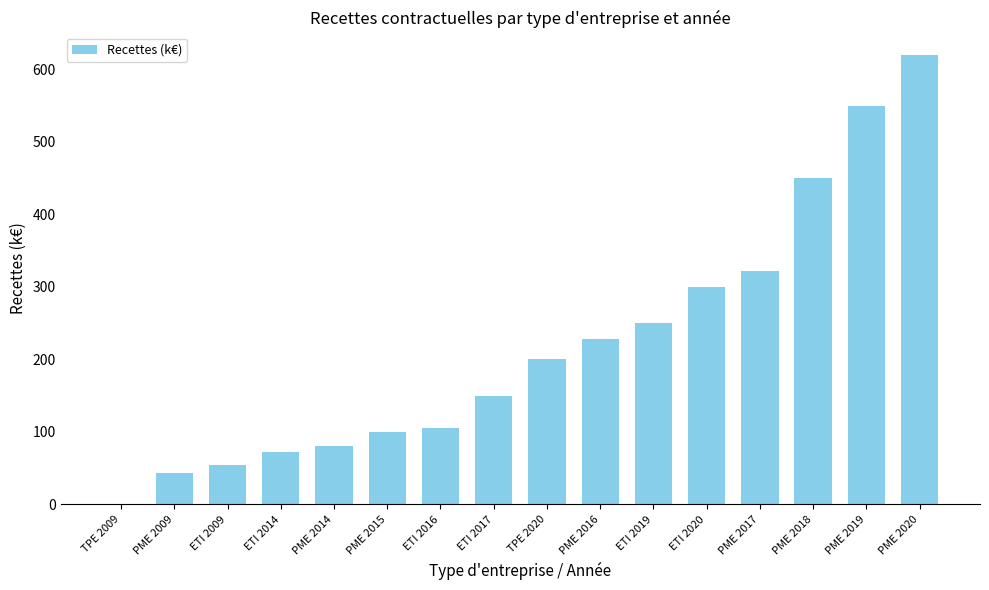

What is the sum of all values?

3524.5